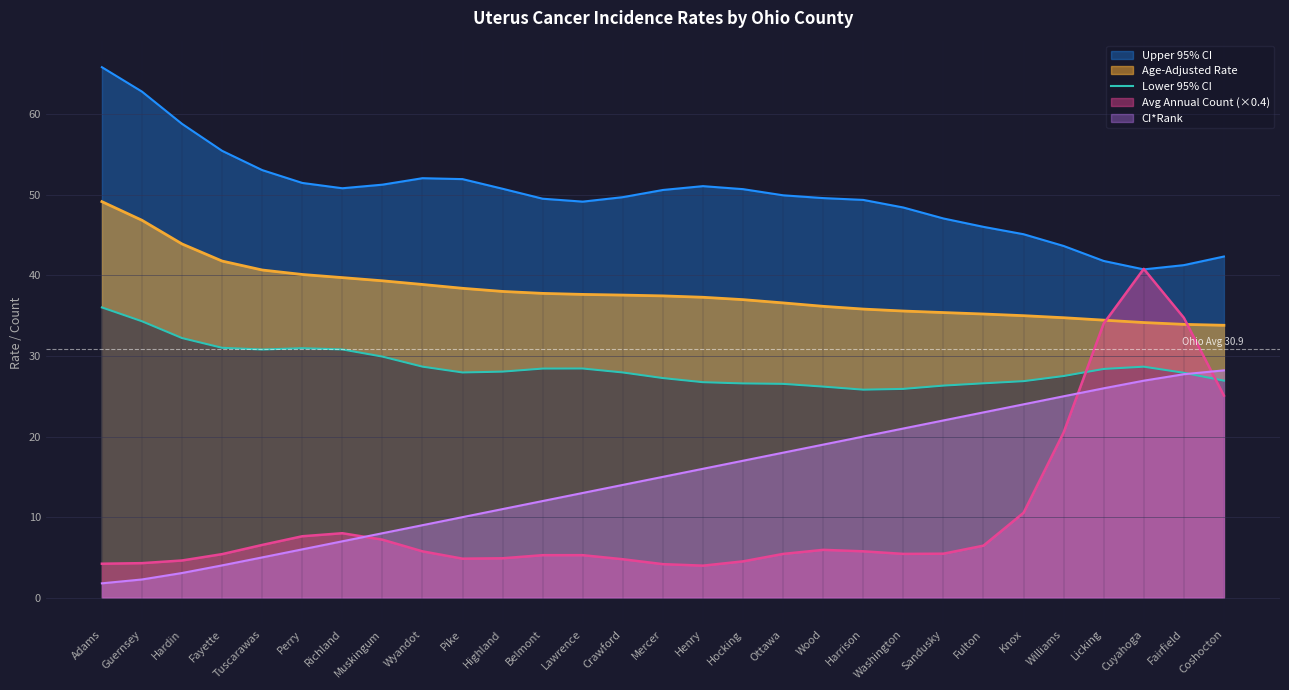

What is the sum of all values?

829.9